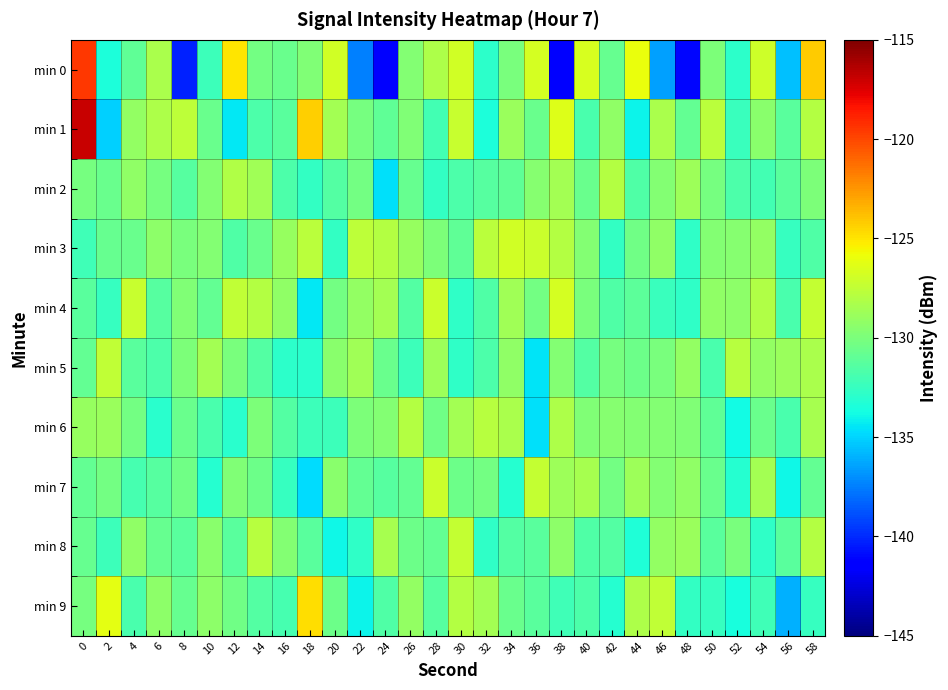

Between 34 and 58, which series saw the biggest shift?

min 0